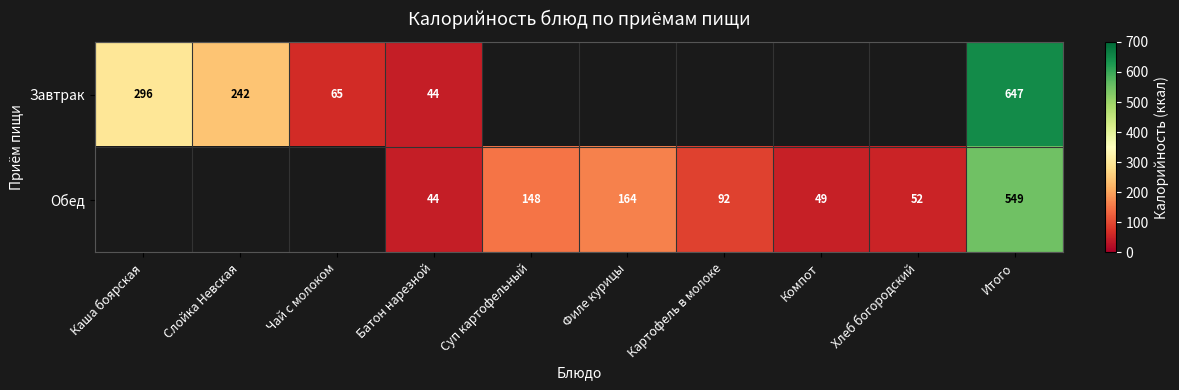

Is it true that Завтрак equals 296 at Каша боярская?

True